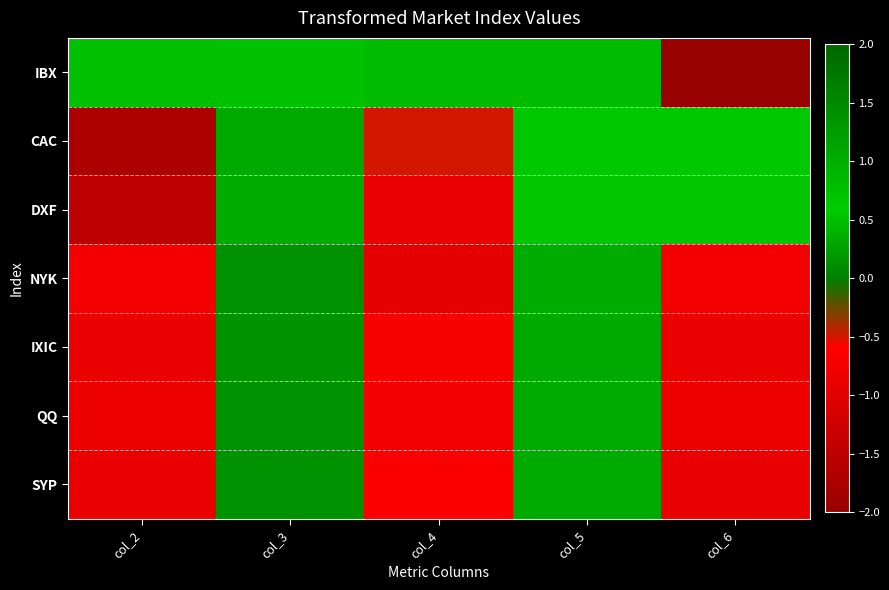

At which category is the sum across all series the highest?

col_3